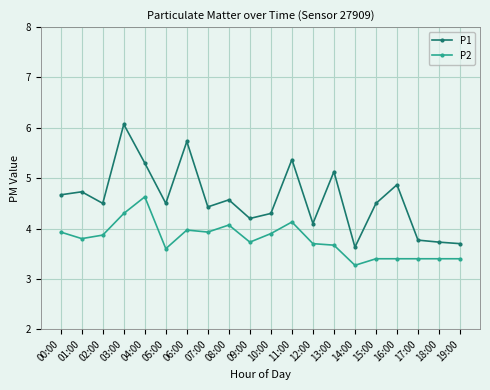

Reading right to left, list all the values displayed in this chart.

P1: 19:00=3.7	18:00=3.7	17:00=3.8	16:00=4.9	15:00=4.5	14:00=3.6	13:00=5.1	12:00=4.1	11:00=5.4	10:00=4.3	09:00=4.2	08:00=4.6	07:00=4.4	06:00=5.7	05:00=4.5	04:00=5.3	03:00=6.1	02:00=4.5	01:00=4.7	00:00=4.7
P2: 19:00=3.4	18:00=3.4	17:00=3.4	16:00=3.4	15:00=3.4	14:00=3.3	13:00=3.7	12:00=3.7	11:00=4.1	10:00=3.9	09:00=3.7	08:00=4.1	07:00=3.9	06:00=4.0	05:00=3.6	04:00=4.6	03:00=4.3	02:00=3.9	01:00=3.8	00:00=3.9